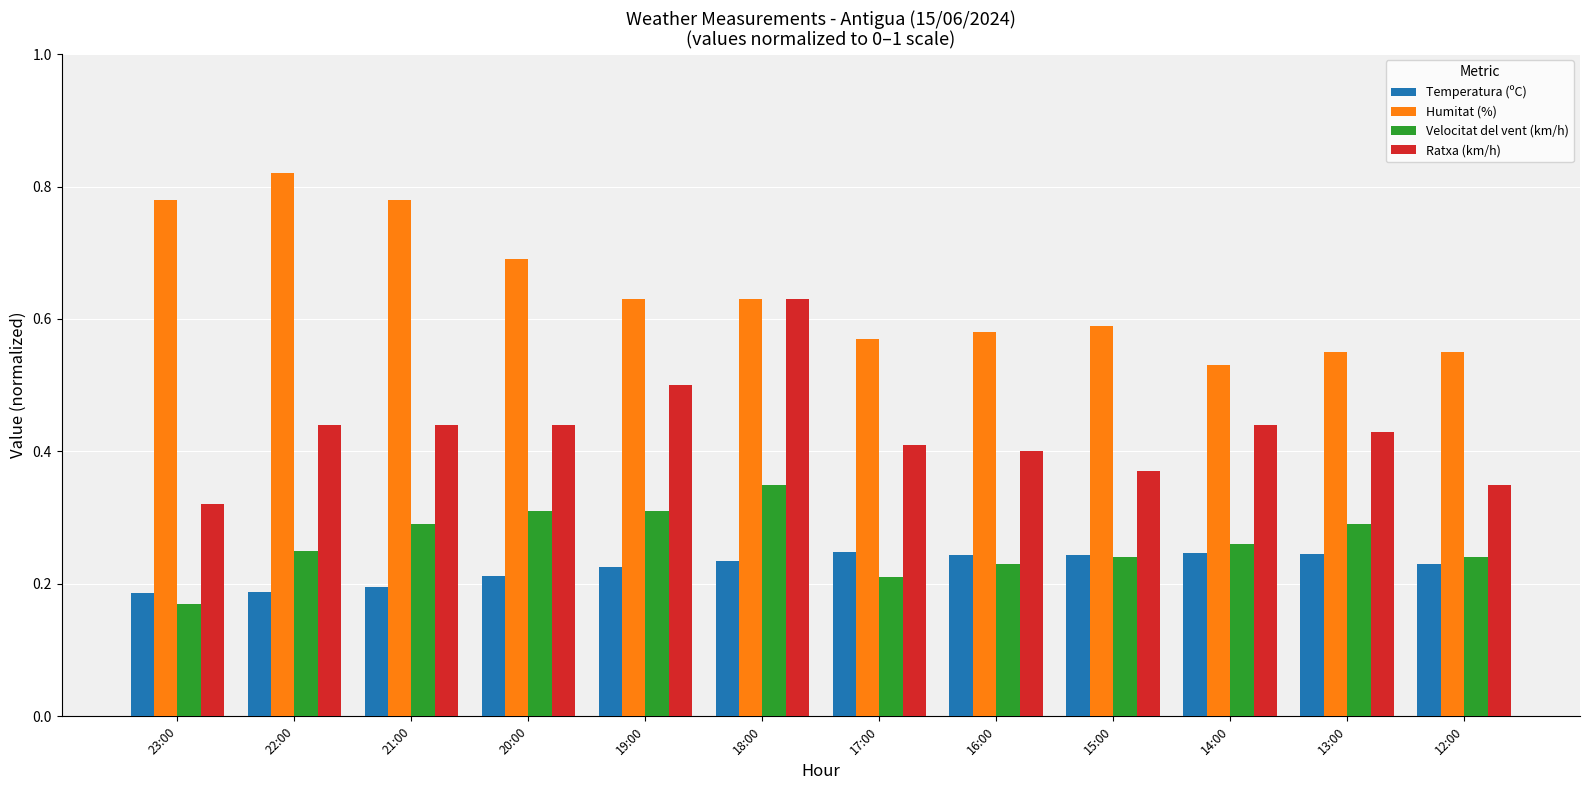

At which label is Ratxa (km/h) closest to 0?

23:00